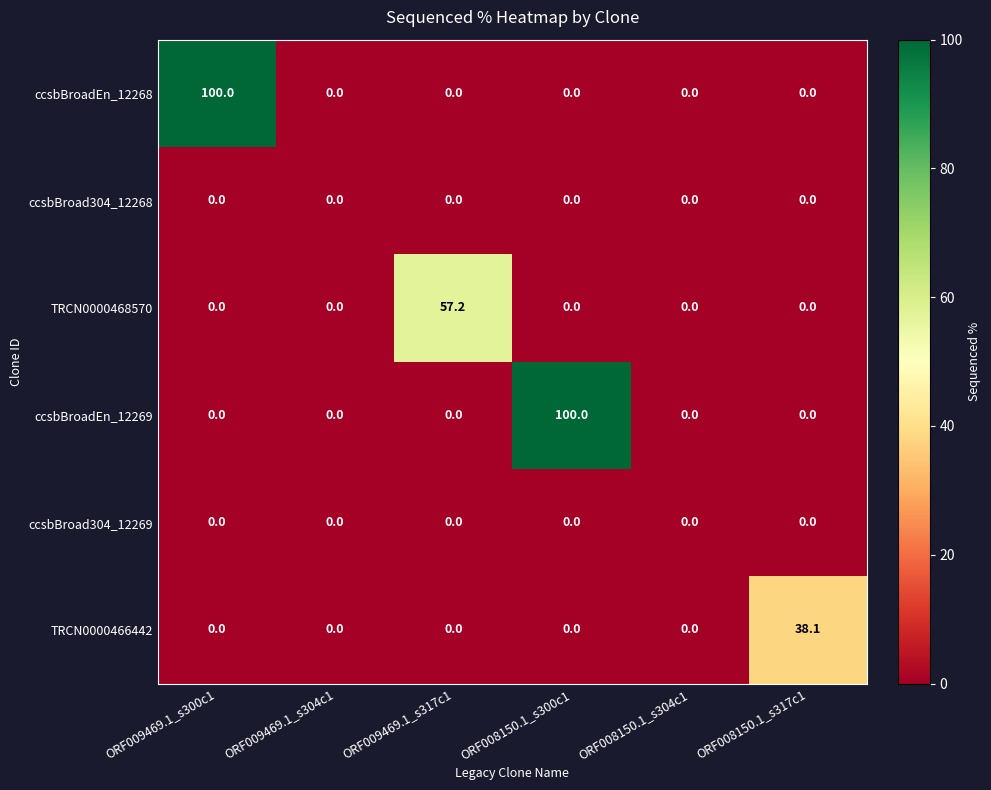

At how many categories does at least one series exceed 42?

3